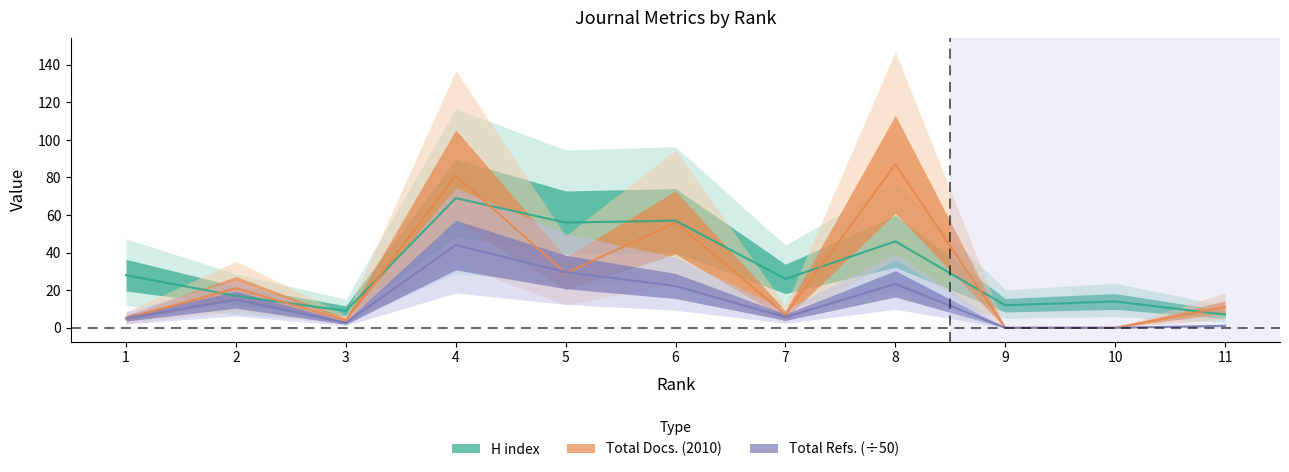

The H index series shows 26.0 at 7. True or false?

True